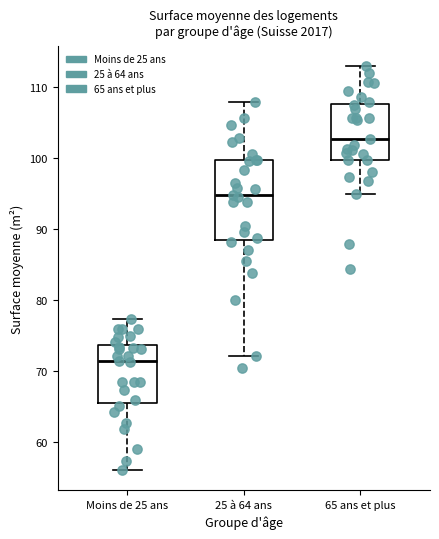

Reading left to right, read every box against the y-axis: the position of its median line, the range the box covers, and the ends of its whiskers. The values are not printed on the chart, so give them approximately, as read against the axis.

Moins de 25 ans: median 72, box 66 to 74, whiskers 56 to 77
25 à 64 ans: median 95, box 89 to 100, whiskers 72 to 108
65 ans et plus: median 103, box 100 to 108, whiskers 95 to 113